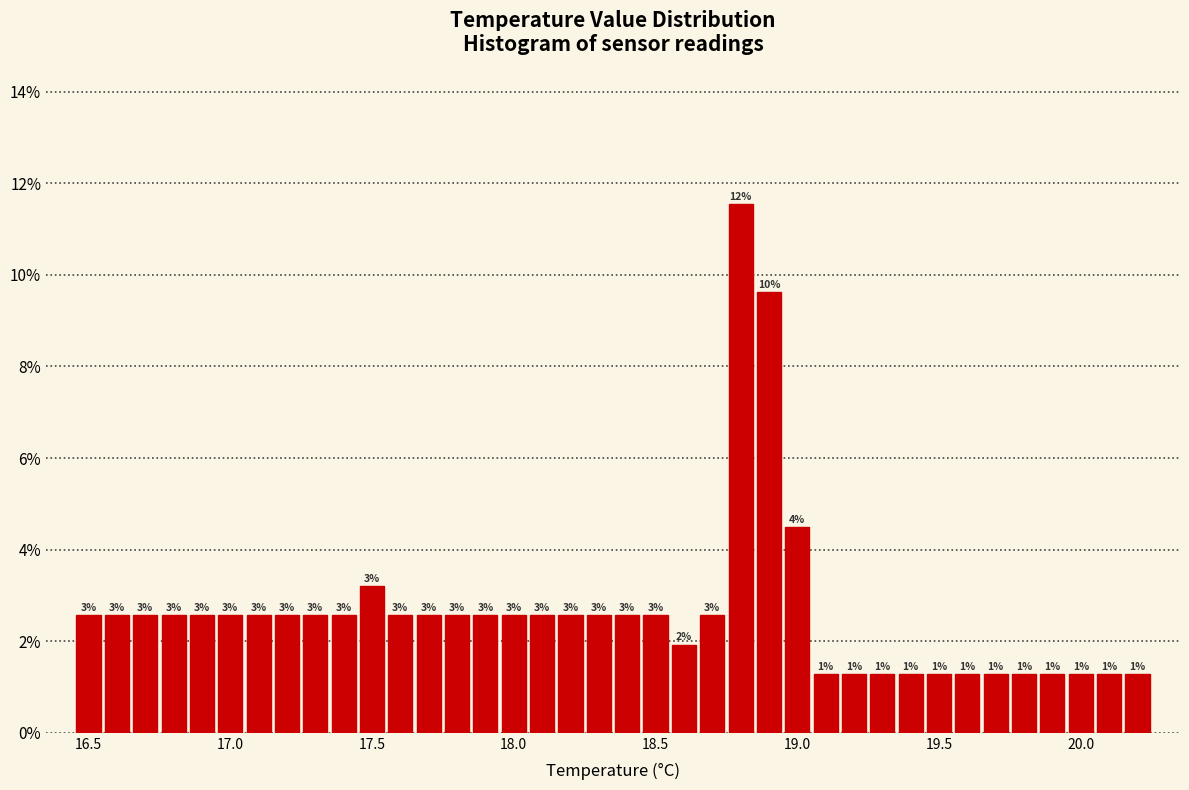

Read against the x-axis, roughly where is the centre of the tallest bar?

18.80